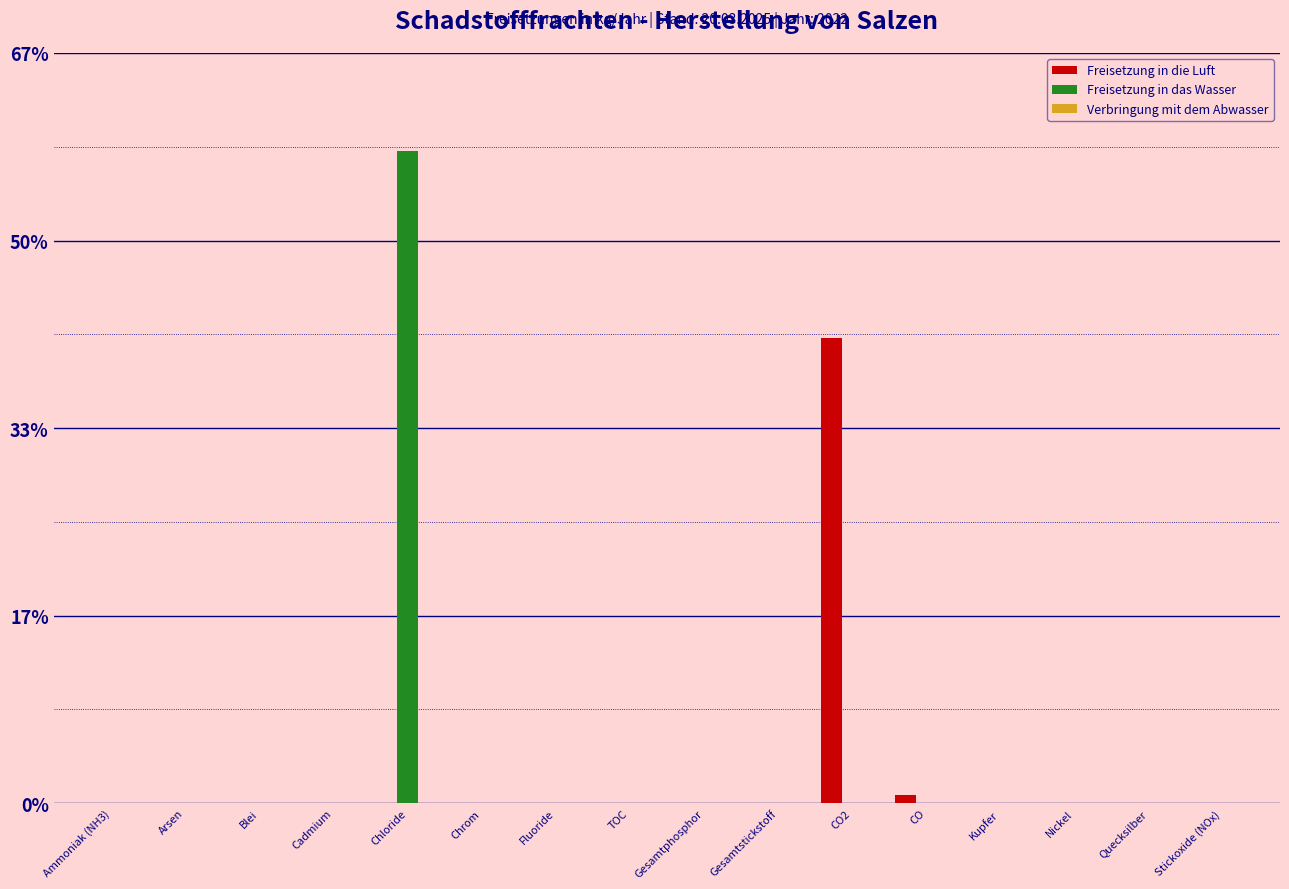

What is the highest value of the Freisetzung in die Luft series?

41.3